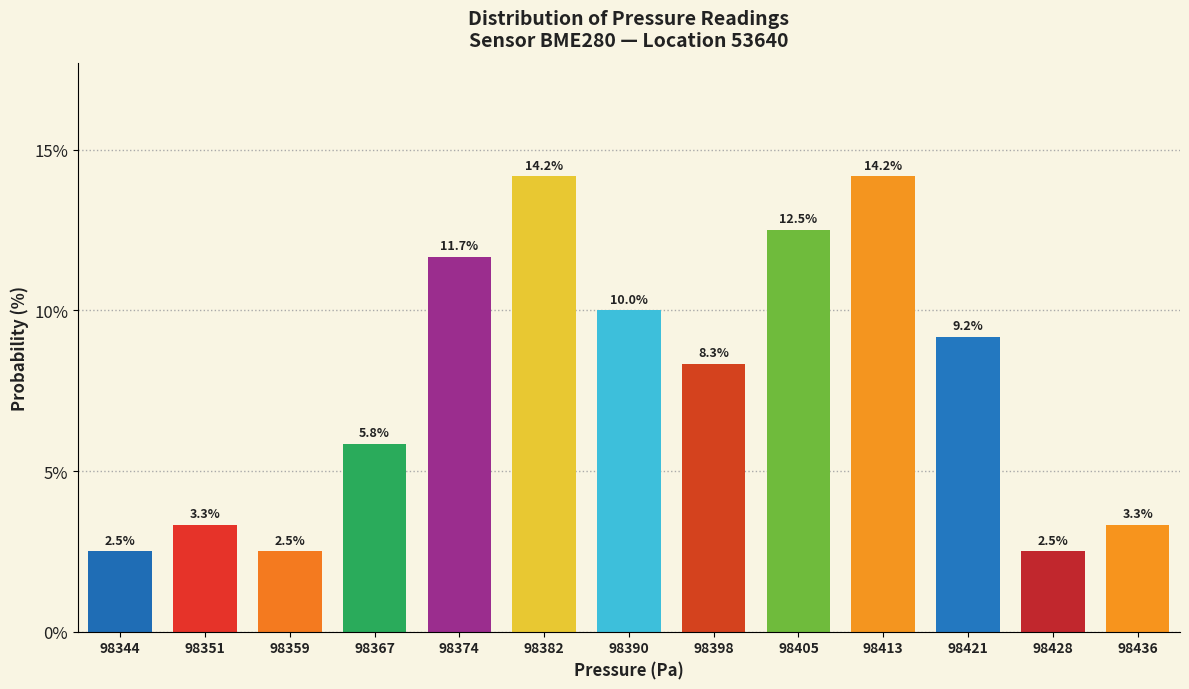

Reading right to left, extract all data points from this chart.

98436=3.3	98428=2.5	98421=9.2	98413=14.2	98405=12.5	98398=8.3	98390=10.0	98382=14.2	98374=11.7	98367=5.8	98359=2.5	98351=3.3	98344=2.5